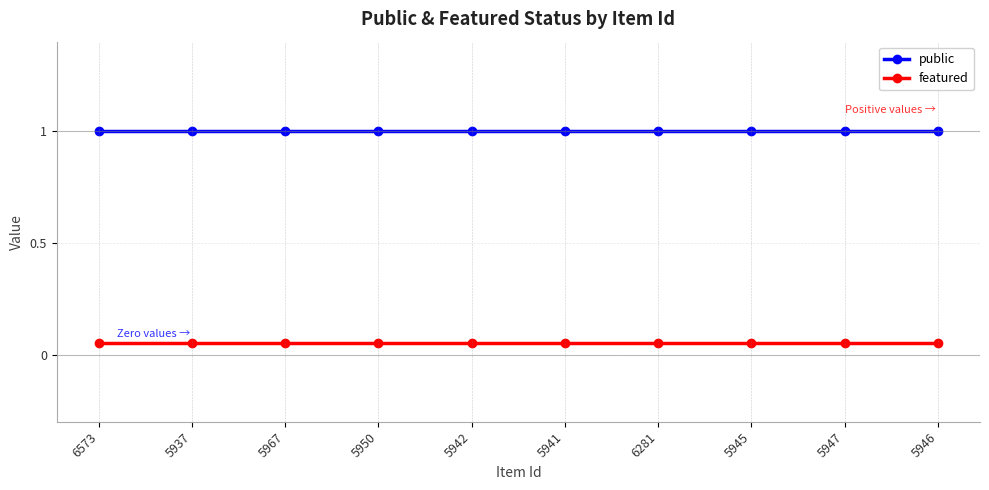

Reading right to left, what are all the values shown in this chart?

public: 1.0	1.0	1.0	1.0	1.0	1.0	1.0	1.0	1.0	1.0
featured: 0.1	0.1	0.1	0.1	0.1	0.1	0.1	0.1	0.1	0.1